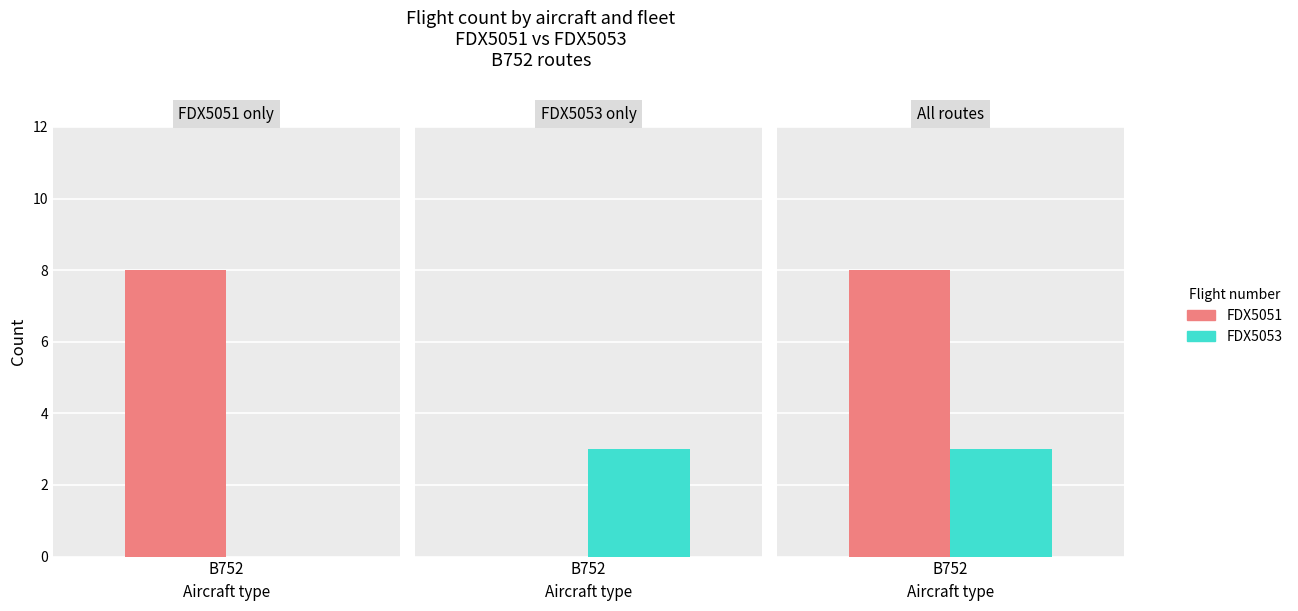

Where is FDX5051 nearest to the value 4?

B752